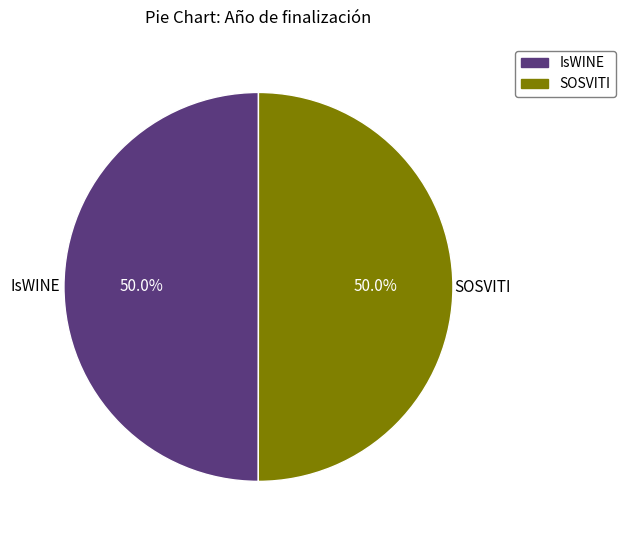

What percentage is NOT represented by SOSVITI?

50.0%